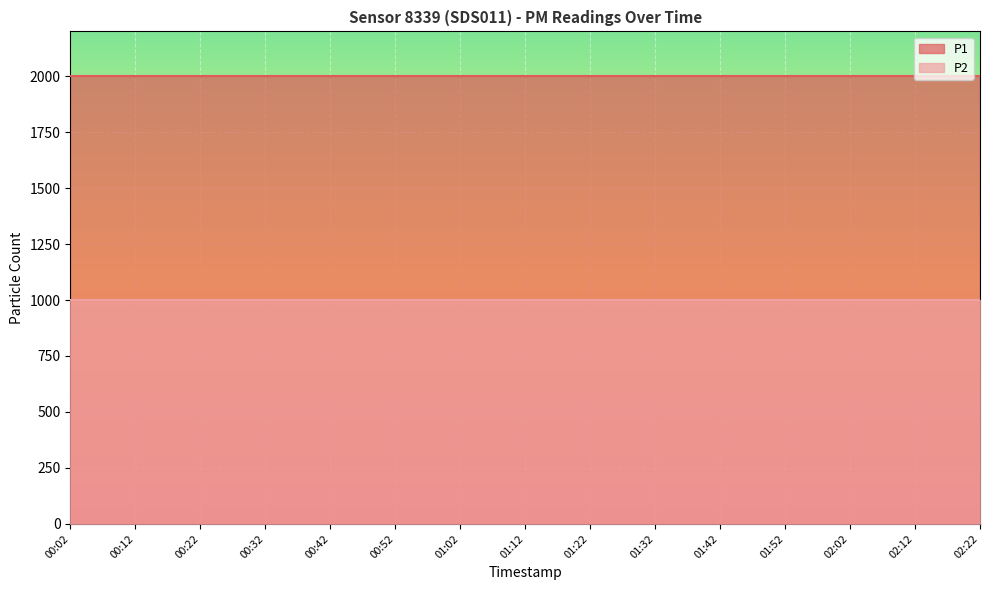

What are all the series names shown in the legend?

P1, P2